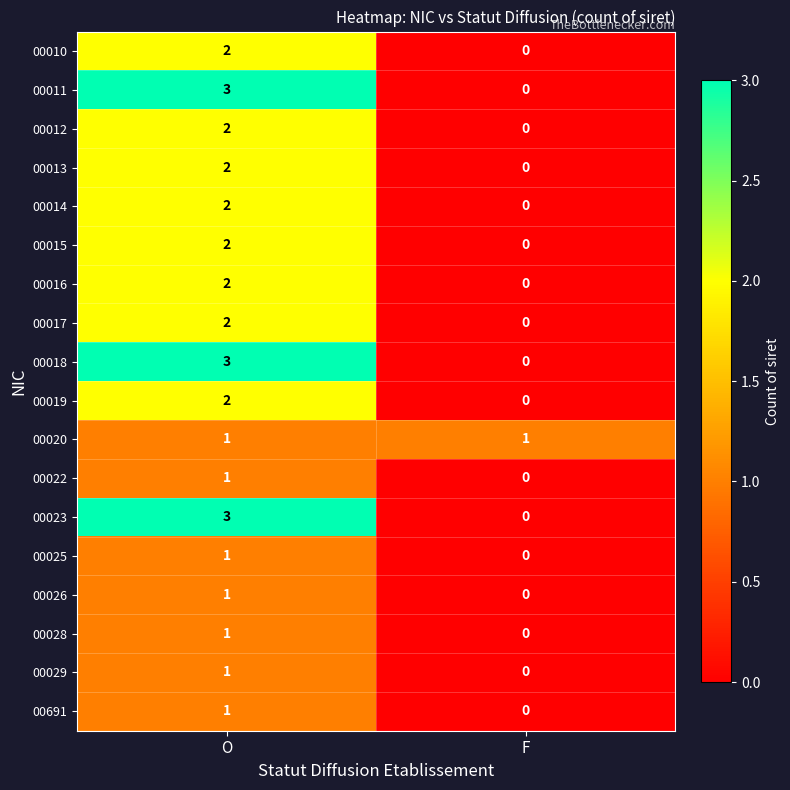

List the labels in order of 00022 value, largest first.

O, F